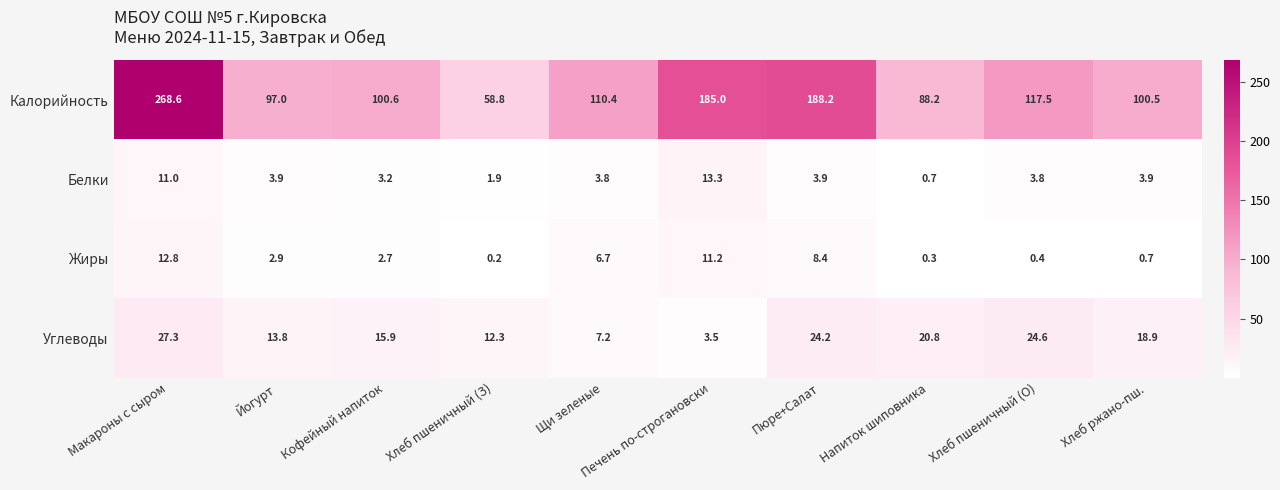

What value does the Жиры series have at Пюре+Салат?

8.4